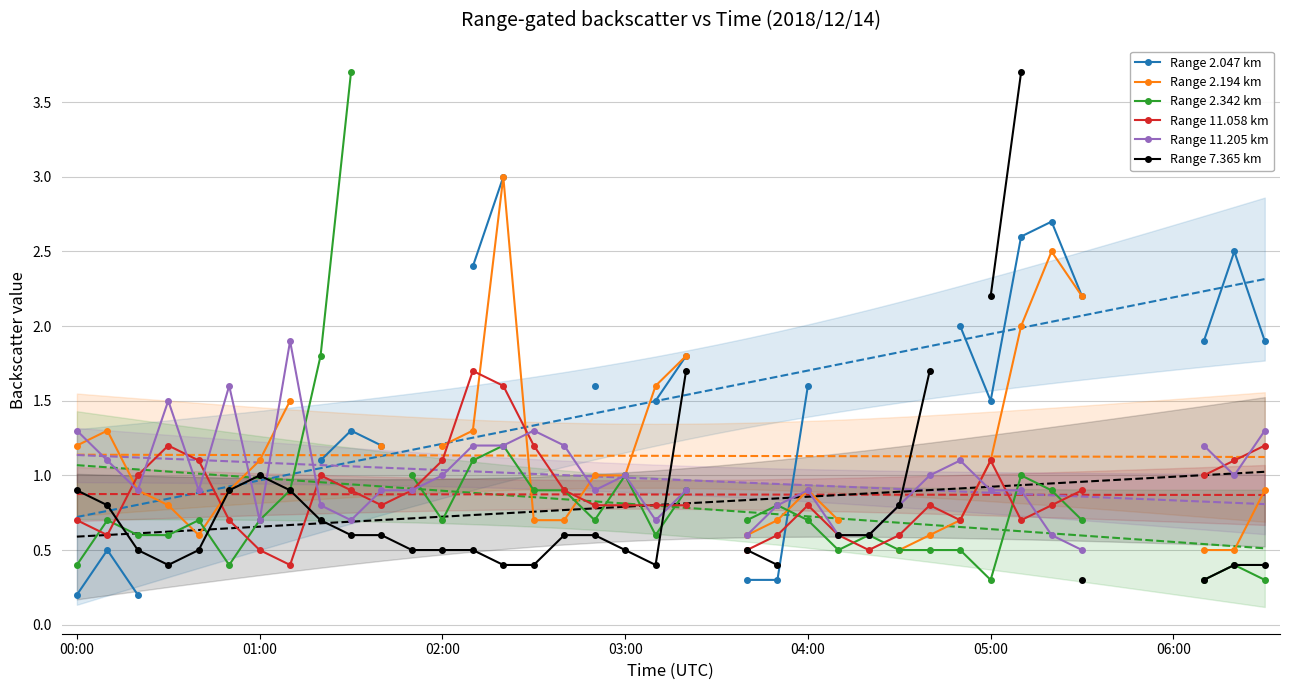

Count the number of categories in the chart.

40